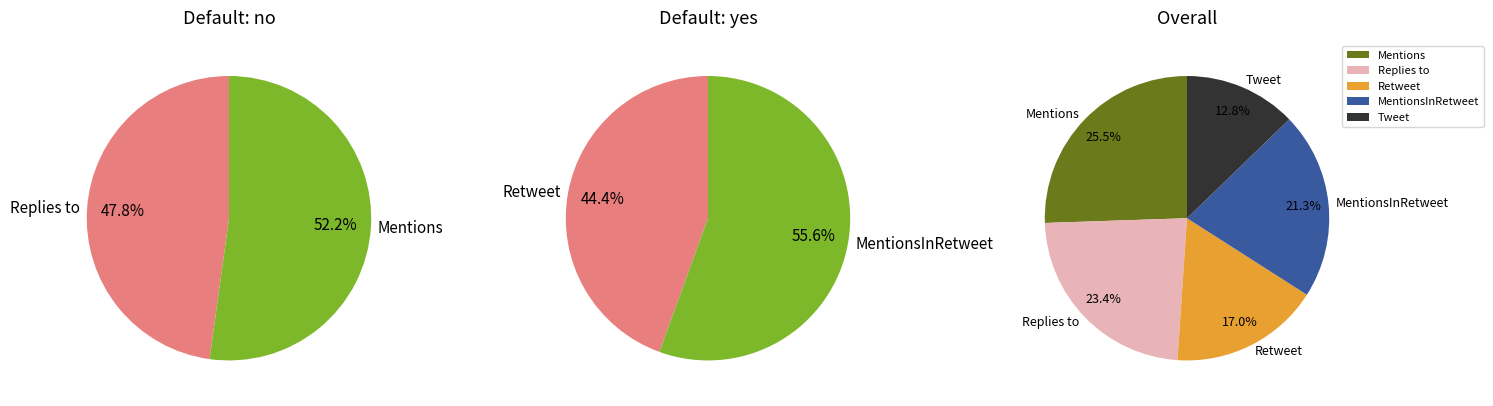

What is the change in value from Replies to to Retweet?

-3